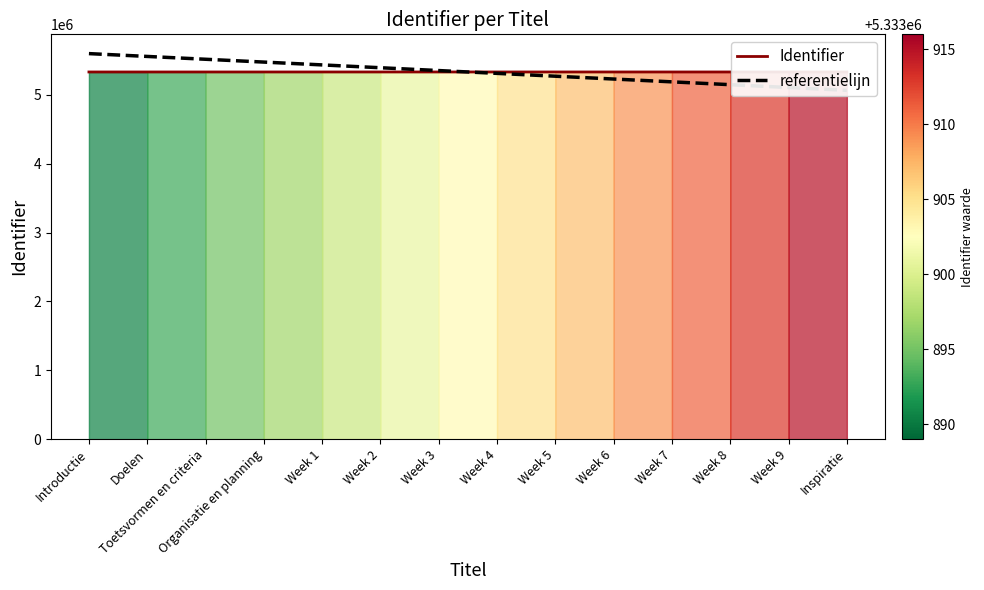

Which series has the widest spread of values?

referentielijn